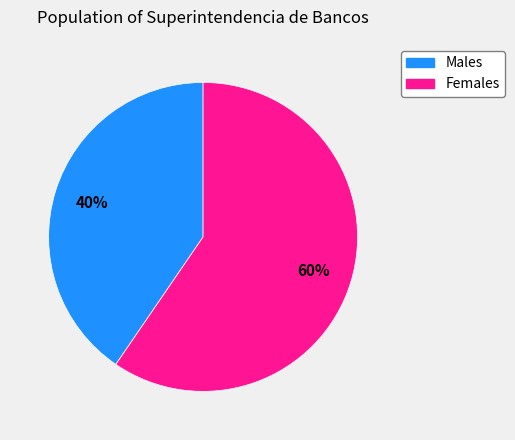

Is there a majority slice in this chart?

Yes